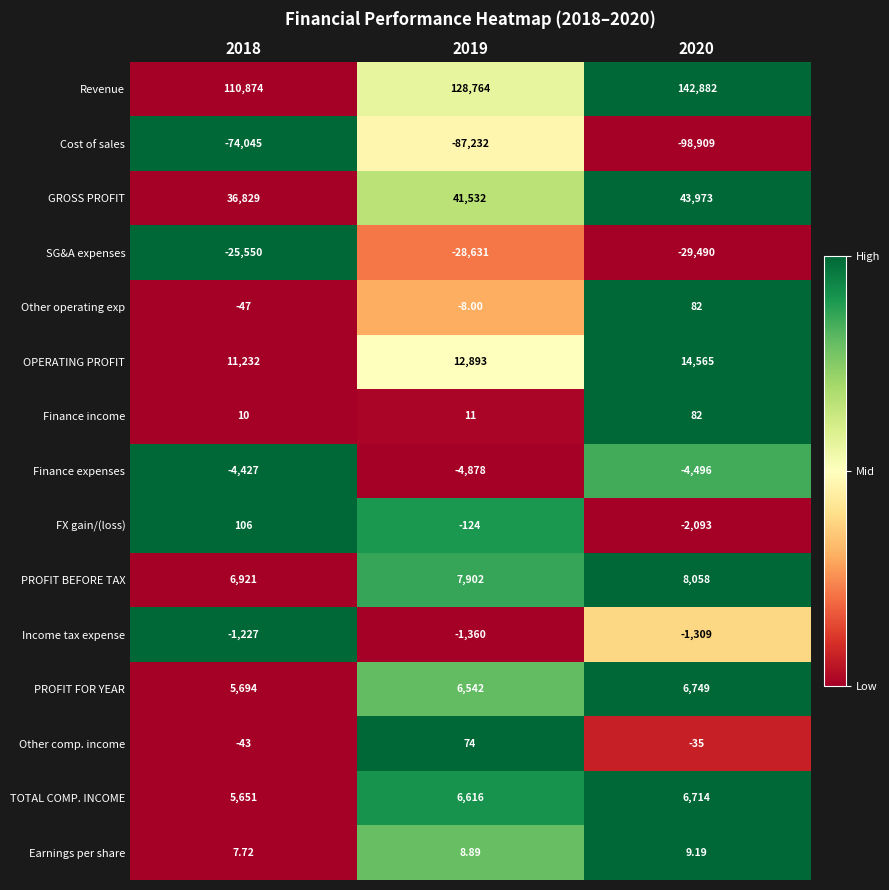

Is the value of Income tax expense at 2018 greater than the value of PROFIT BEFORE TAX at 2019?

No